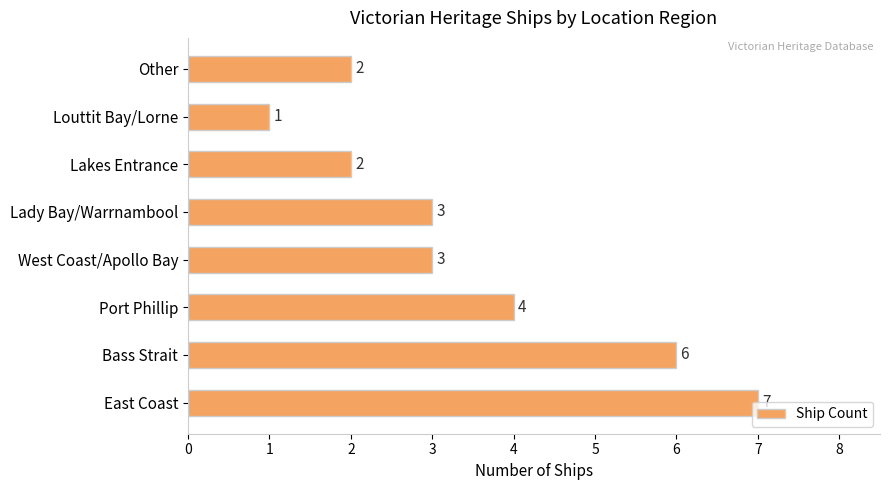

The chart shows a value of 1 at Other. True or false?

False